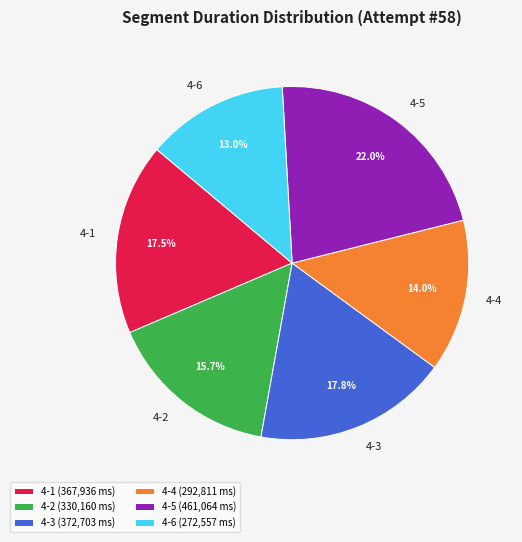

Which slice is the smallest?

4-6